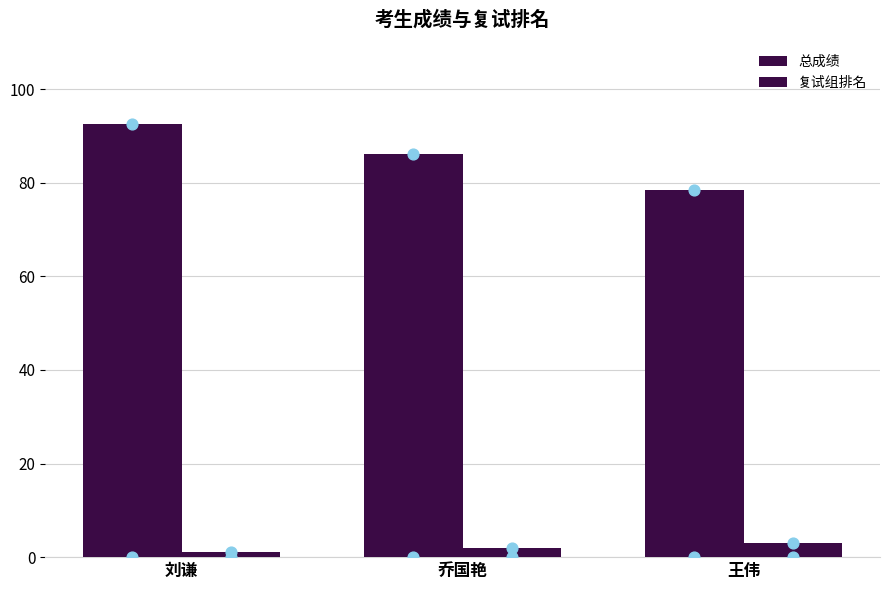

Which series has the widest spread of Y values?

总成绩